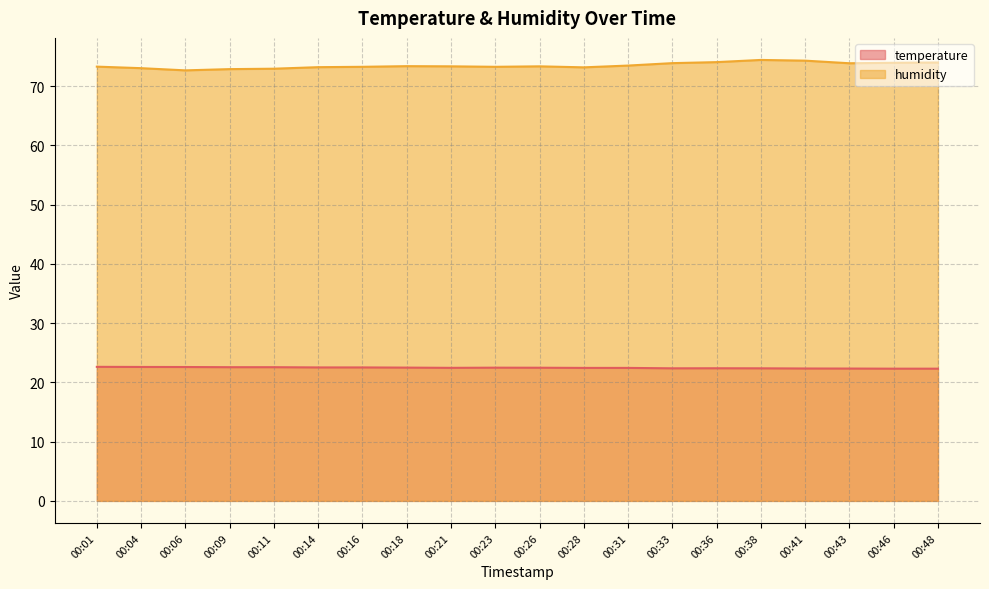

Count the number of data series in this chart.

2